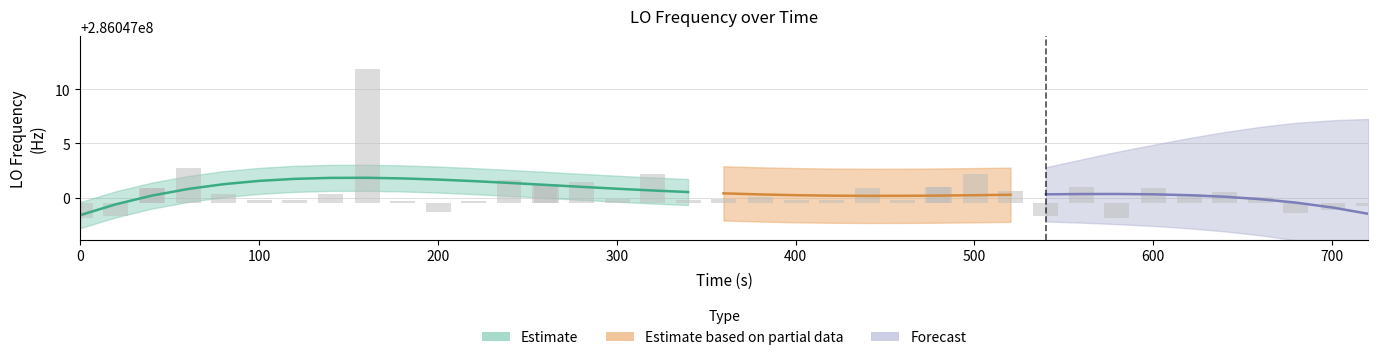

Reading right to left, extract all data points from this chart.

-0.3	-0.6	-0.9	0.6	1.0	0.8	1.4	-1.4	1.5	-1.2	1.1	2.7	1.5	1.5	0.3	1.4	0.3	0.3	0.6	0.4	0.3	2.7	0.4	1.9	1.8	1.8	2.1	0.2	-0.8	0.2	12.4	0.8	0.3	0.3	0.8	3.2	1.4	1.4	-1.2	-1.4